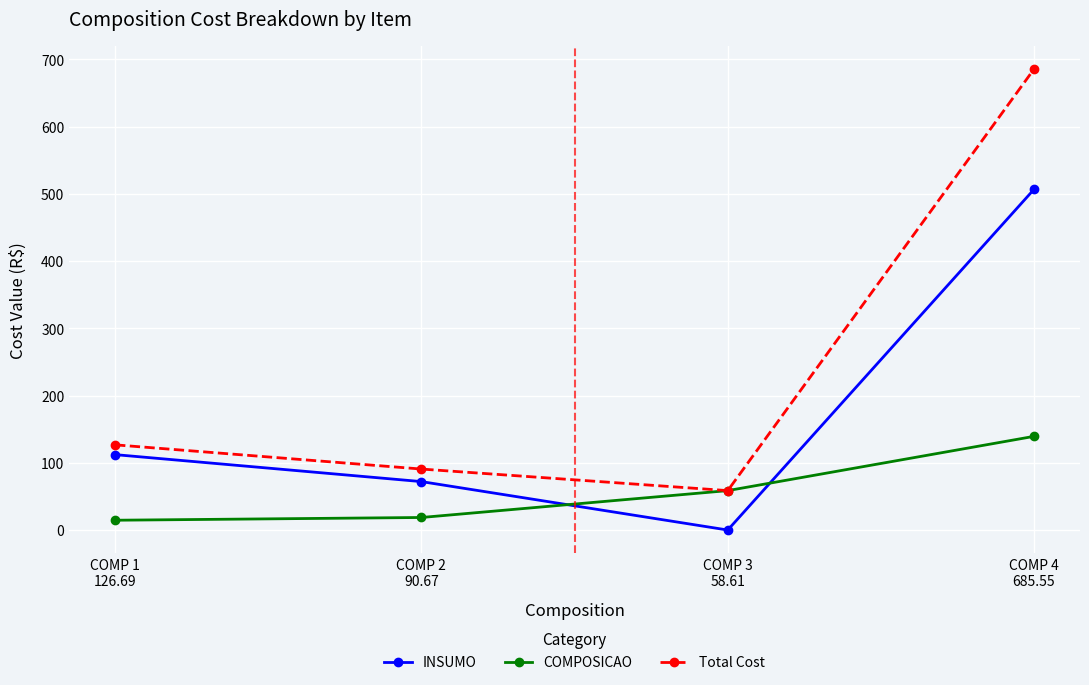

What are all the series names shown in the legend?

INSUMO, COMPOSICAO, Total Cost